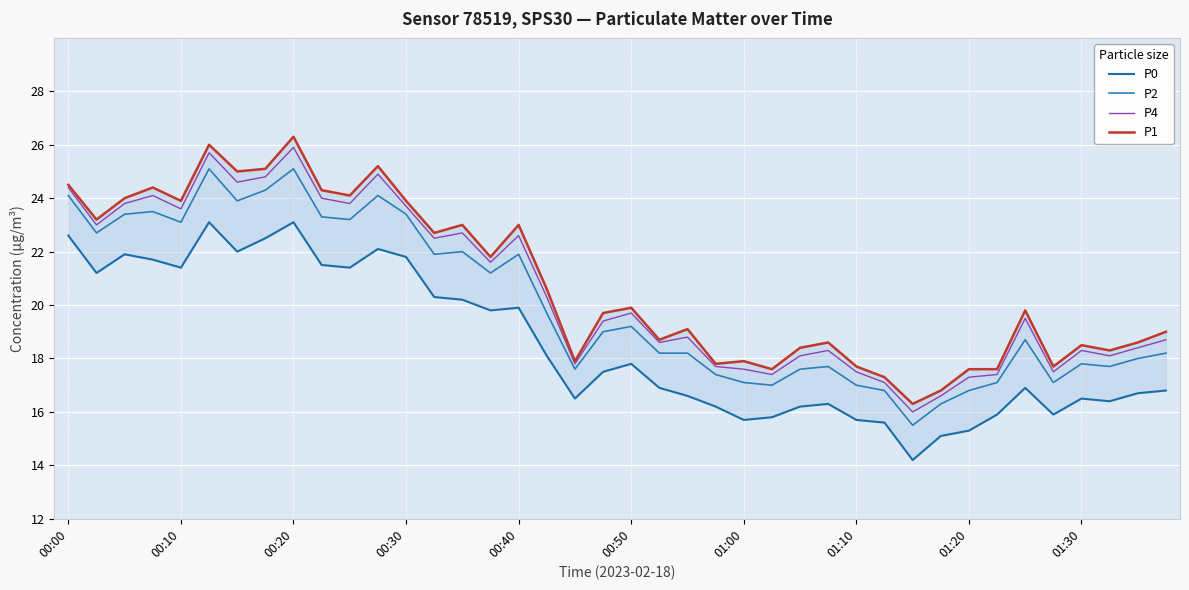

True or false: P1 and P0 cross at least once.

False